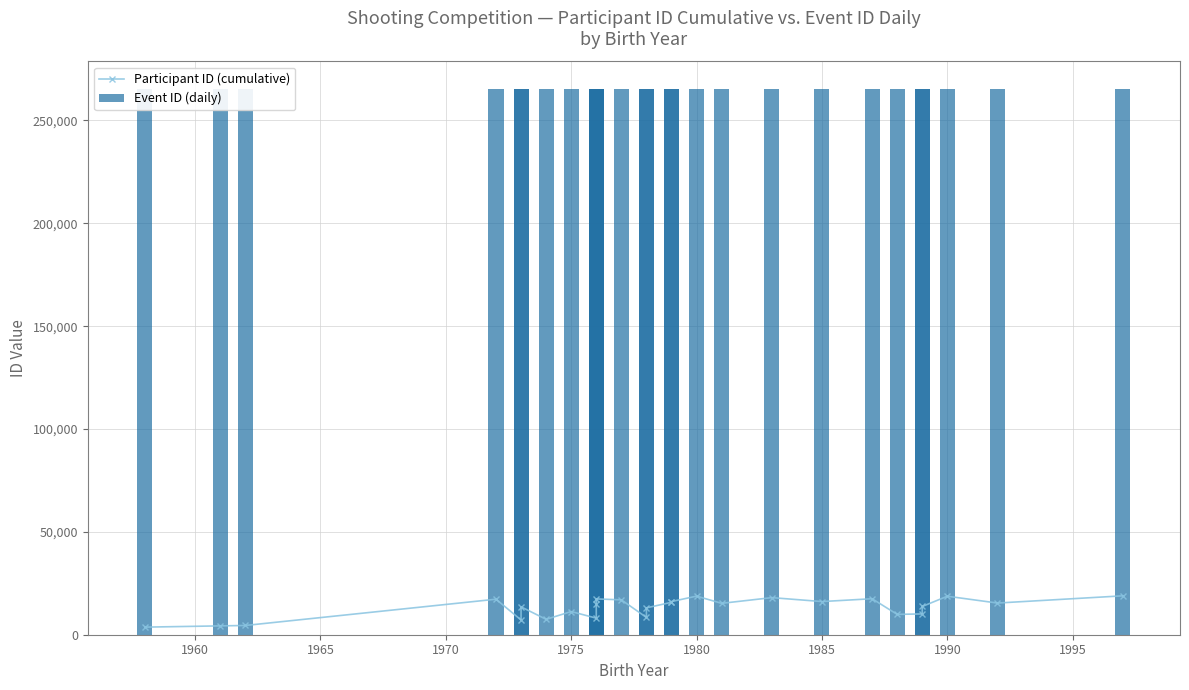

Which series has the largest total across all categories?

Event ID (daily)